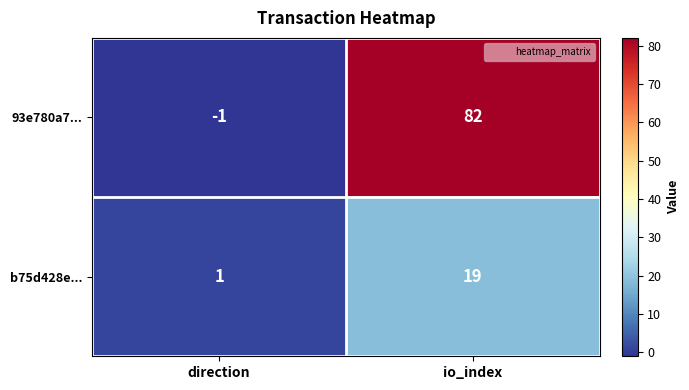

Count the number of categories in the chart.

2